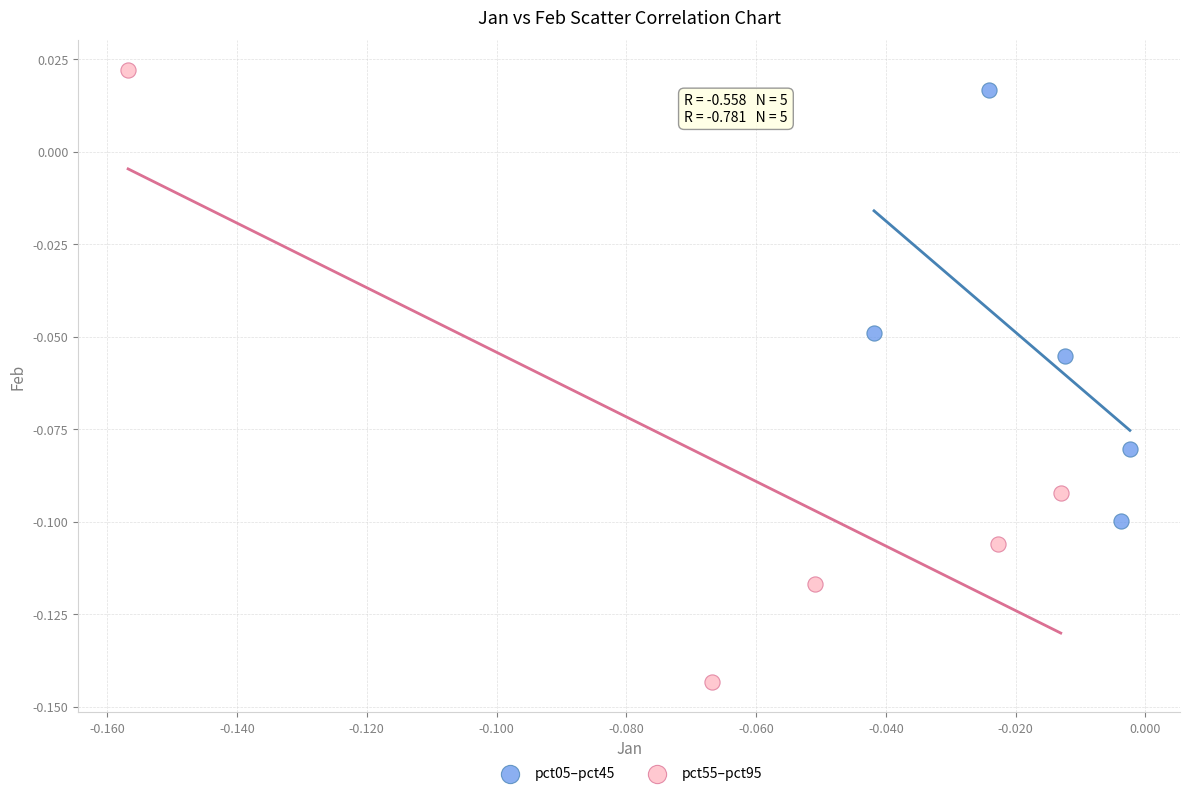

Which series contains the lowest Y value?

pct55–pct95